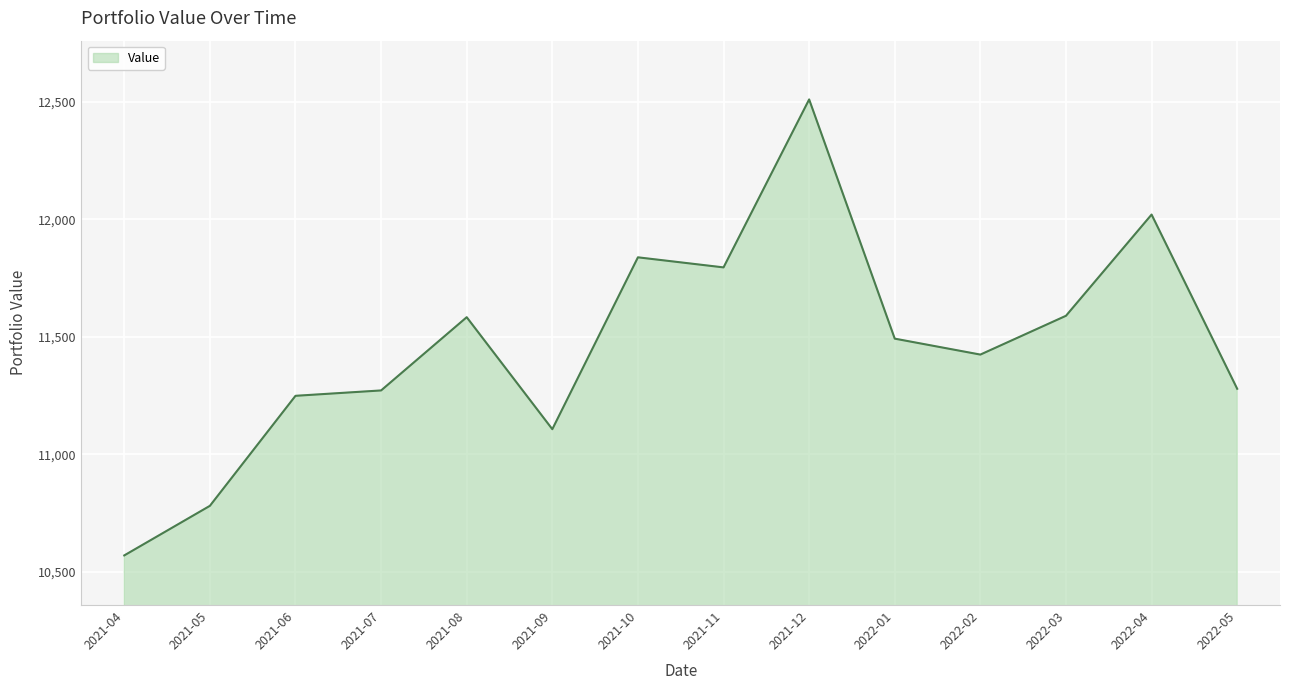

What is the difference between the maximum and second lowest values?

1730.7